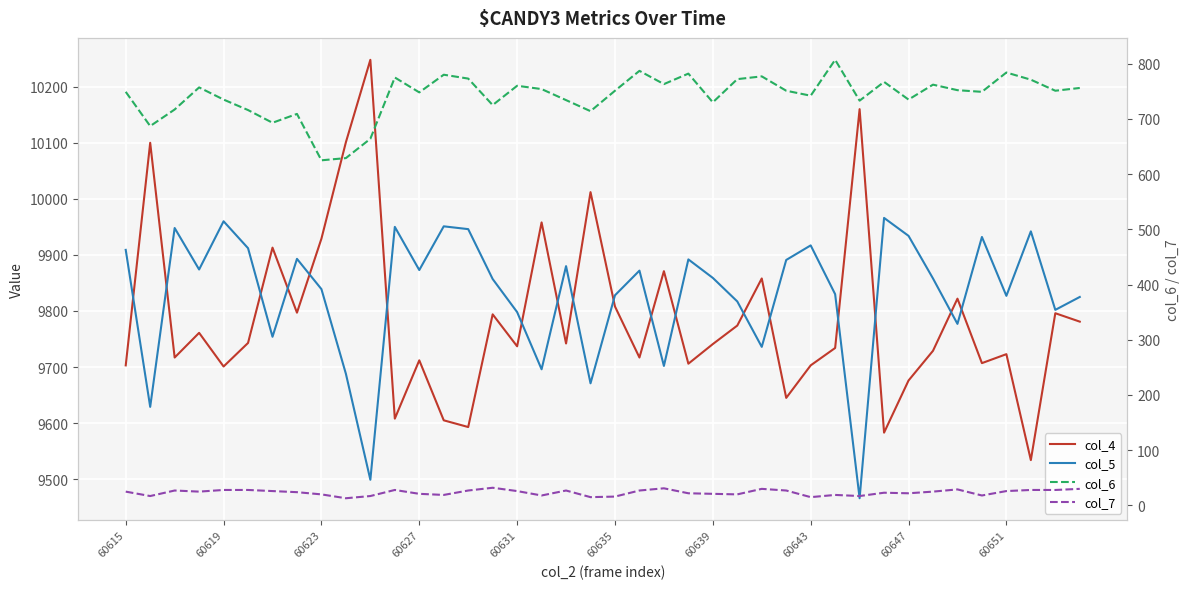

Is the value of col_7 at 39 greater than the value of col_6 at 17?

No